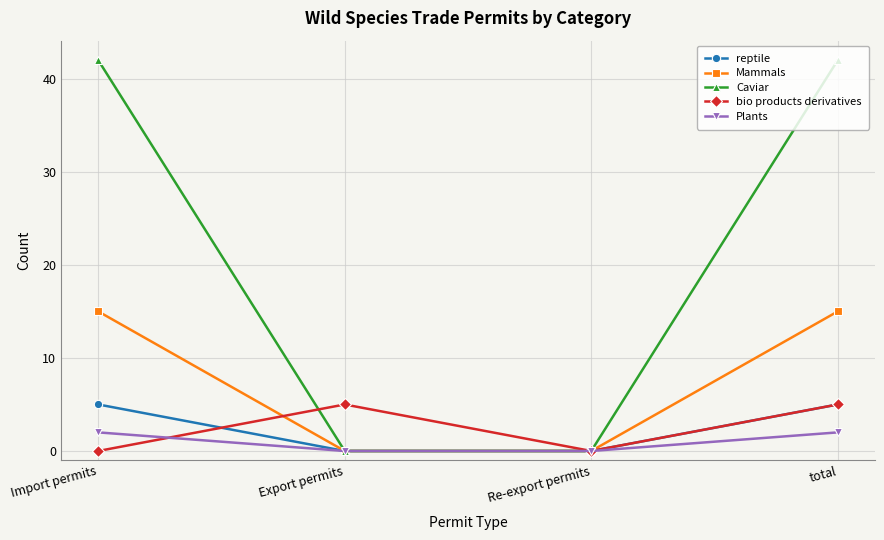

True or false: Caviar has more than 0 points higher than both neighbors.

False